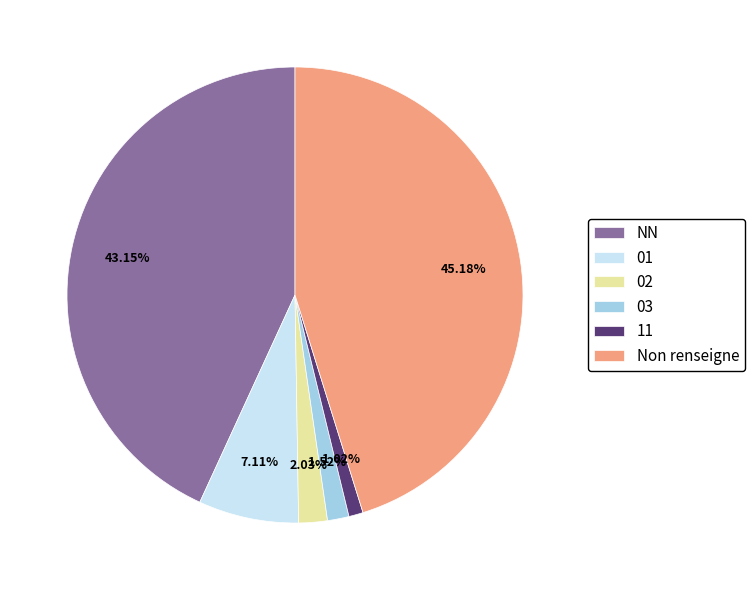

To the nearest percent, what is the combined percentage of 02 and NN?

45%